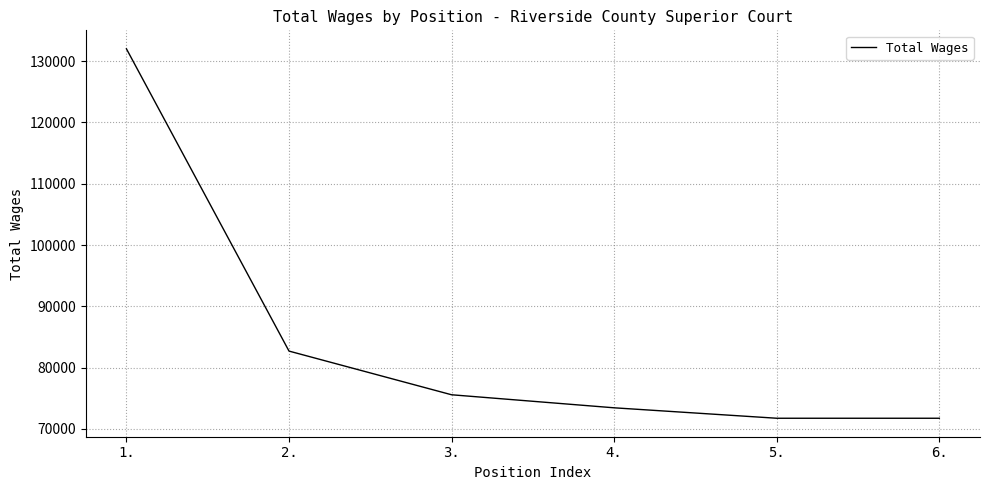

What position from the left is 6.?

6